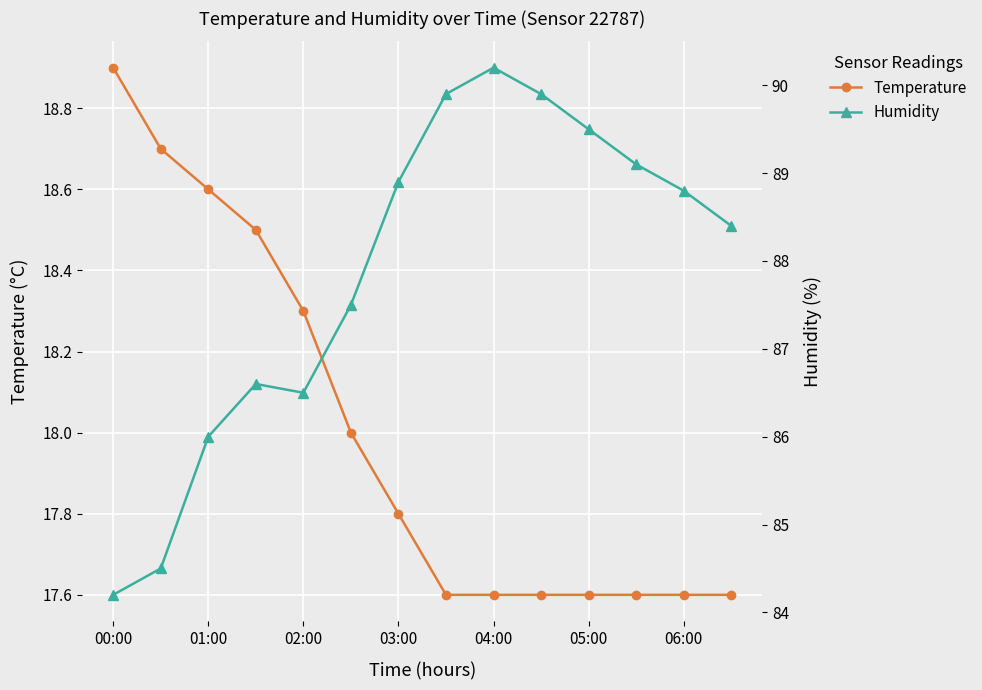

List the series in order of their peak value, highest first.

Humidity, Temperature